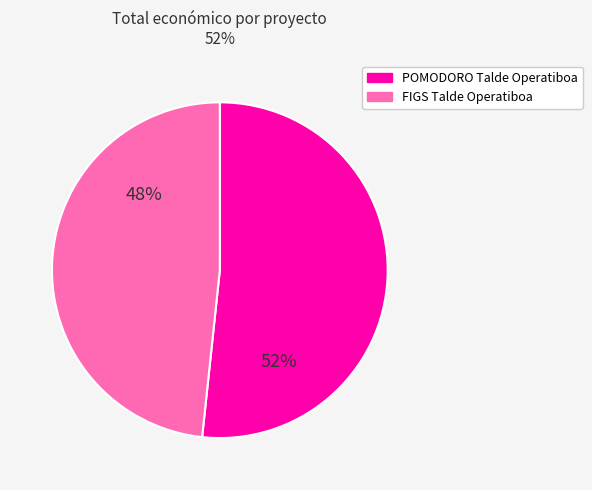

Which has a higher value, POMODORO Talde Operatiboa or FIGS Talde Operatiboa?

POMODORO Talde Operatiboa